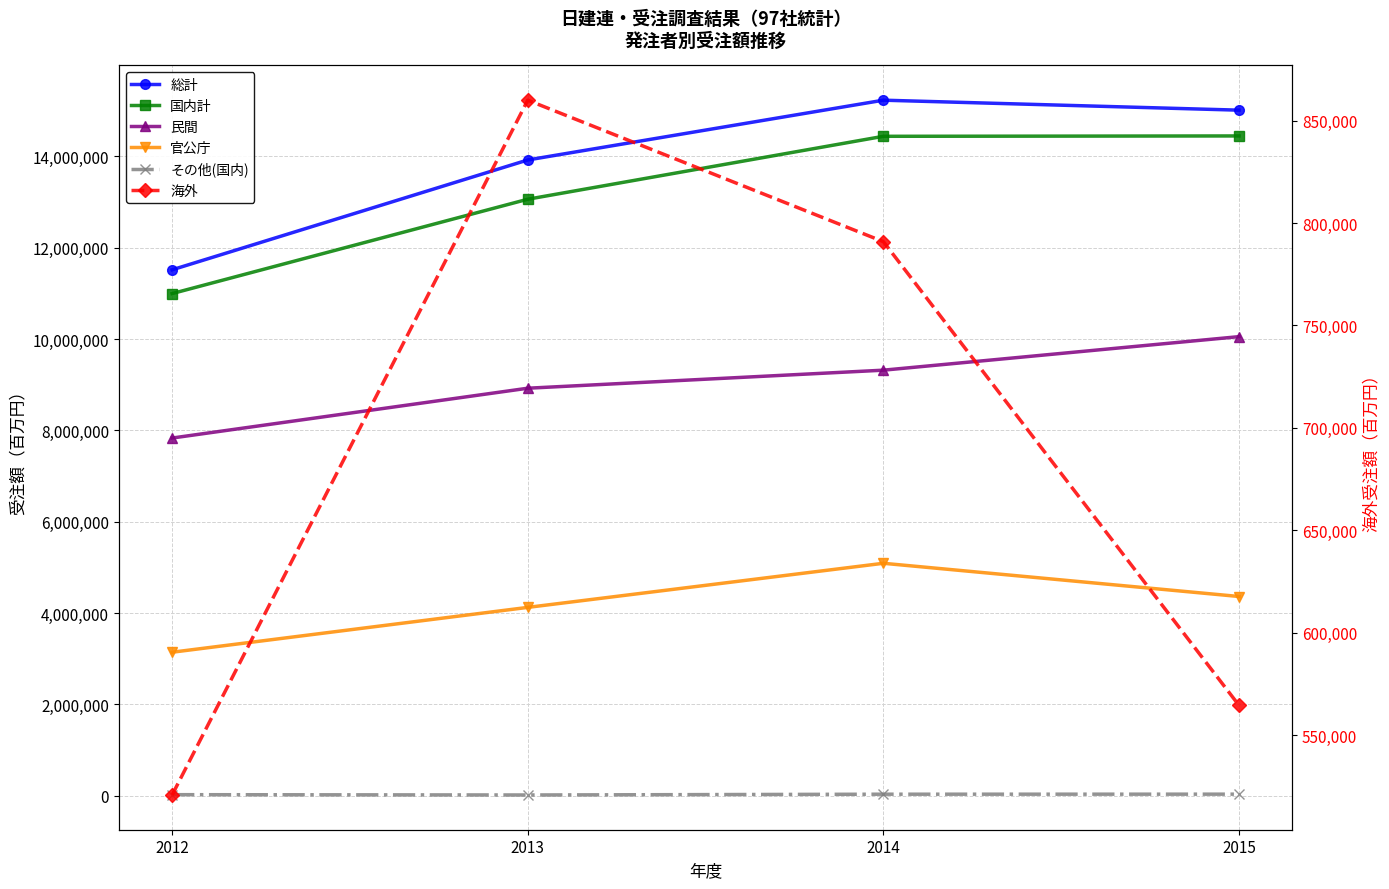

Which series has the largest total across all categories?

総計